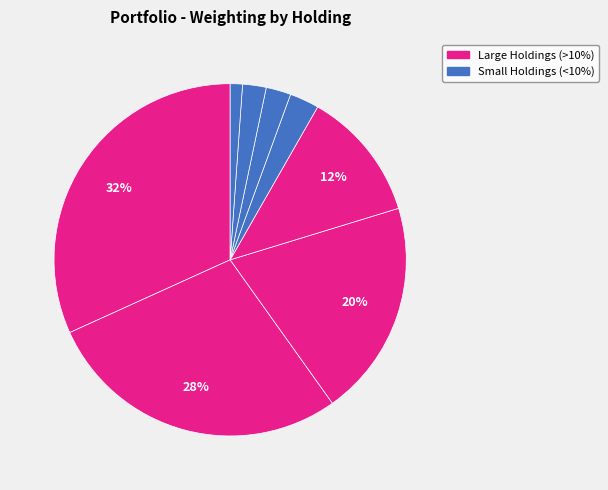

Is there a majority slice in this chart?

No